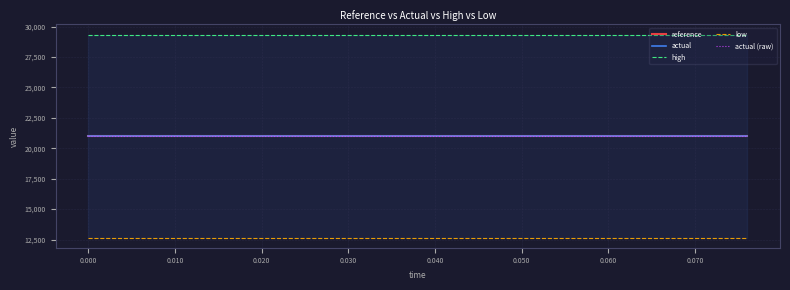

The value of actual at 0.030 is 21003.9. True or false?

True